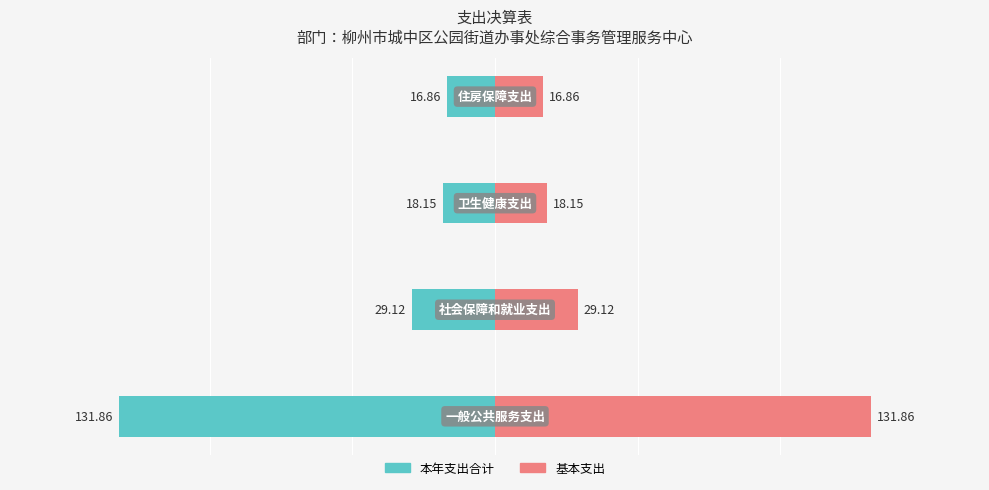

Is it true that 本年支出合计 equals -29.4 at 50?

False